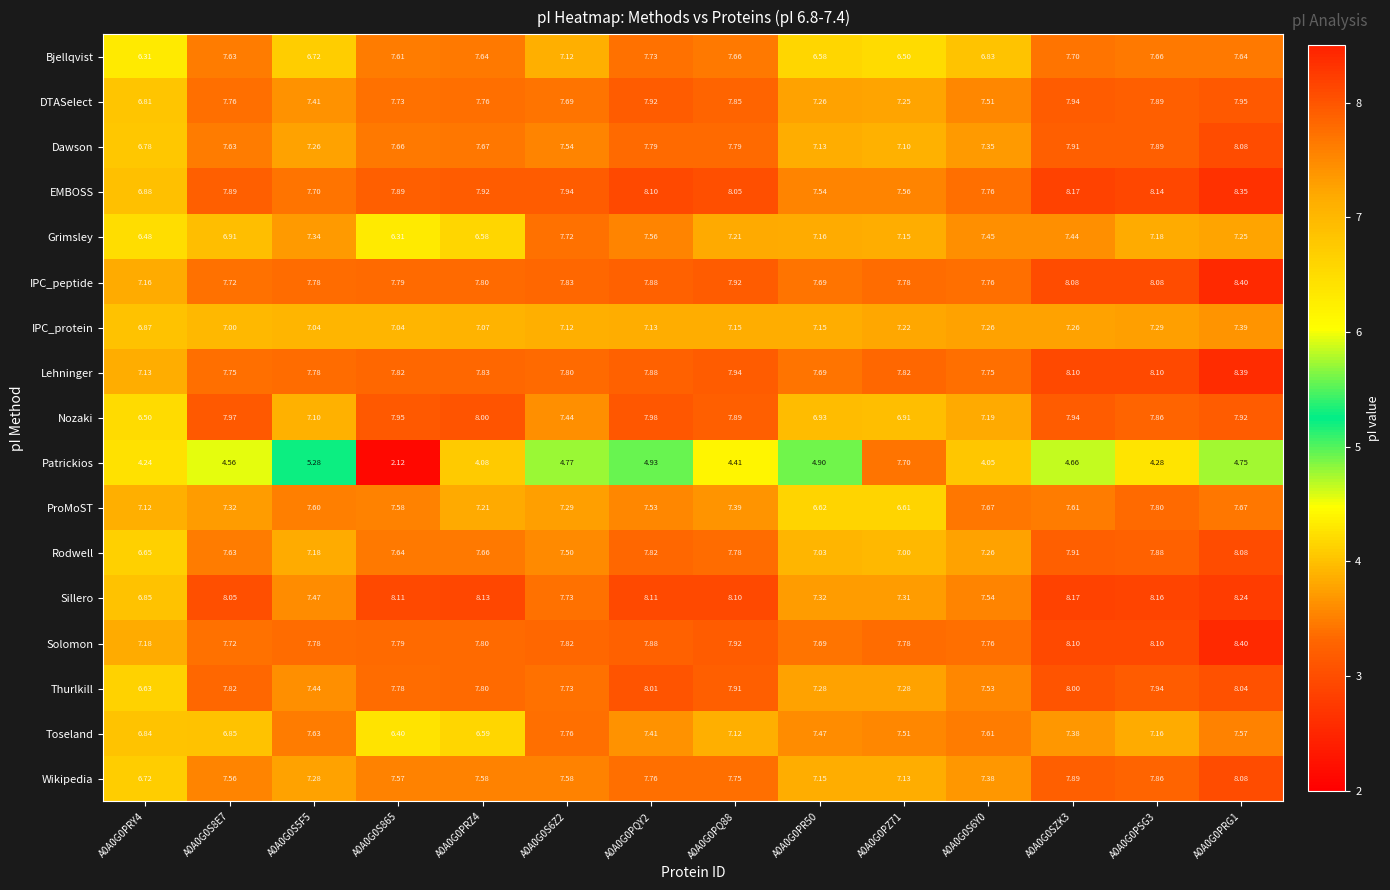

Which series has the largest total across all categories?

EMBOSS